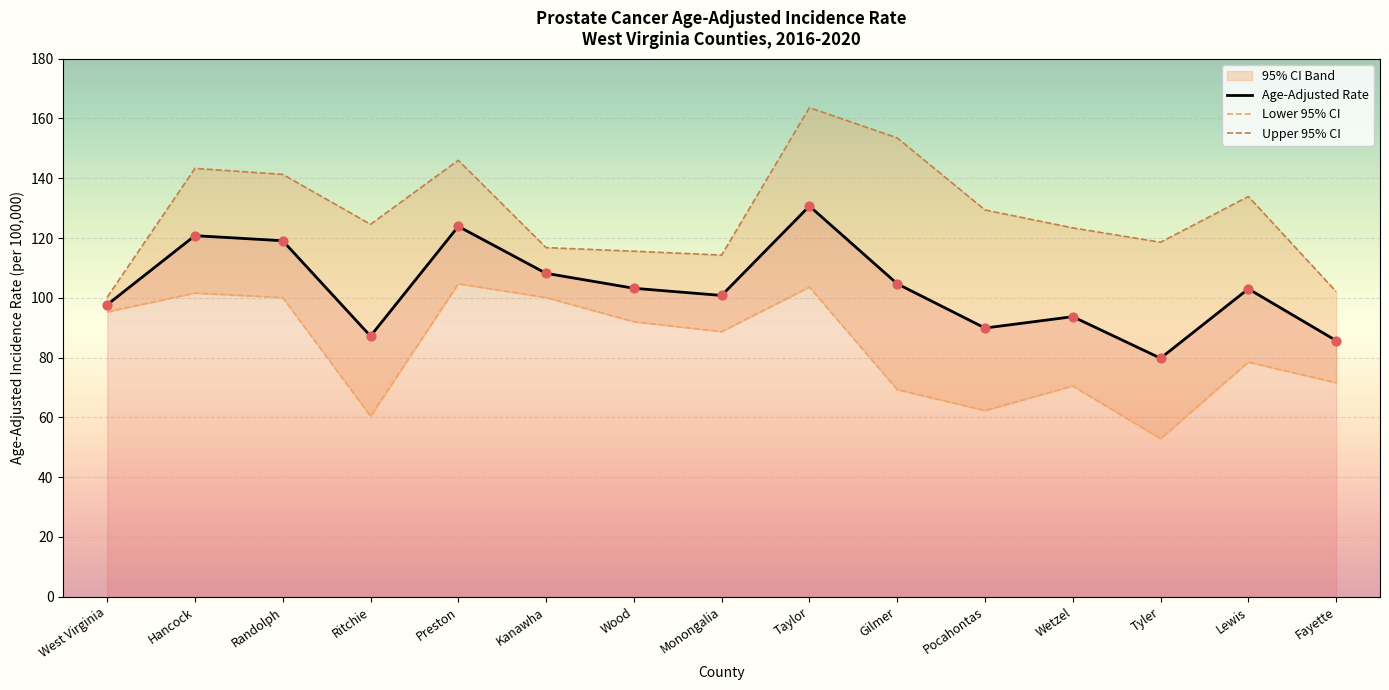

Which series has the largest Y range (max minus min)?

Upper 95% CI